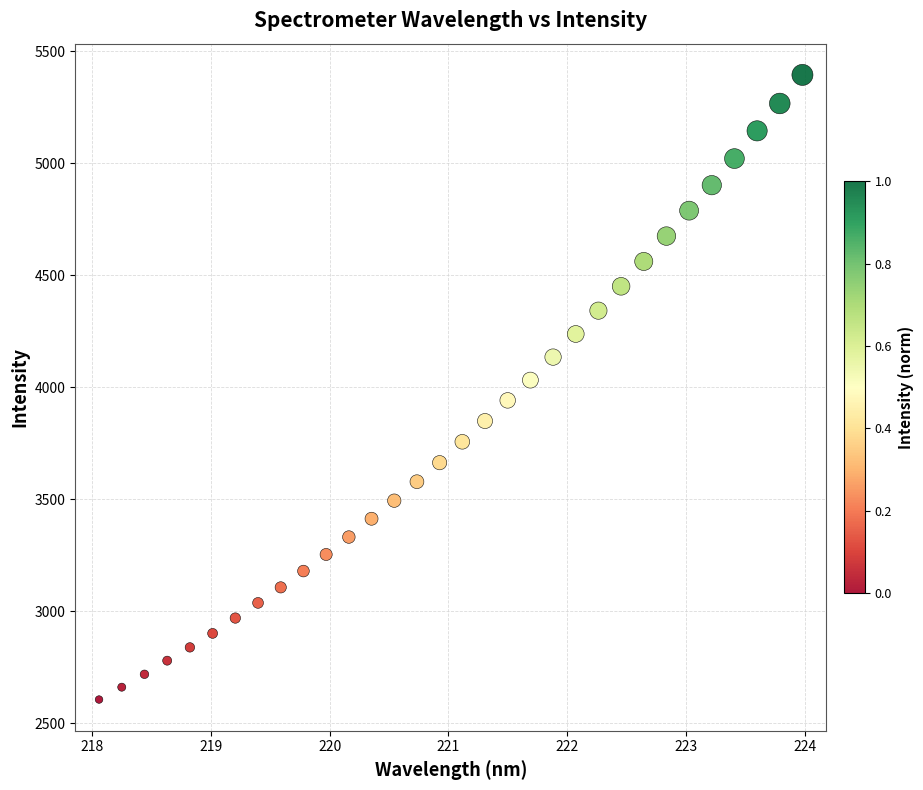

What is the range of X values (max minus min)?

5.9